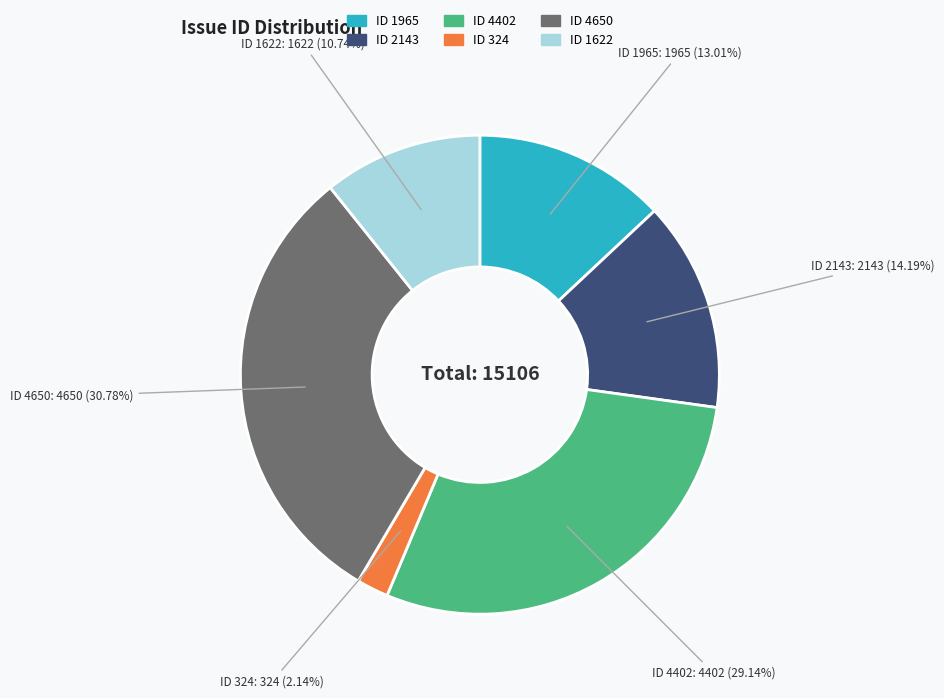

Is there a majority slice in this chart?

No